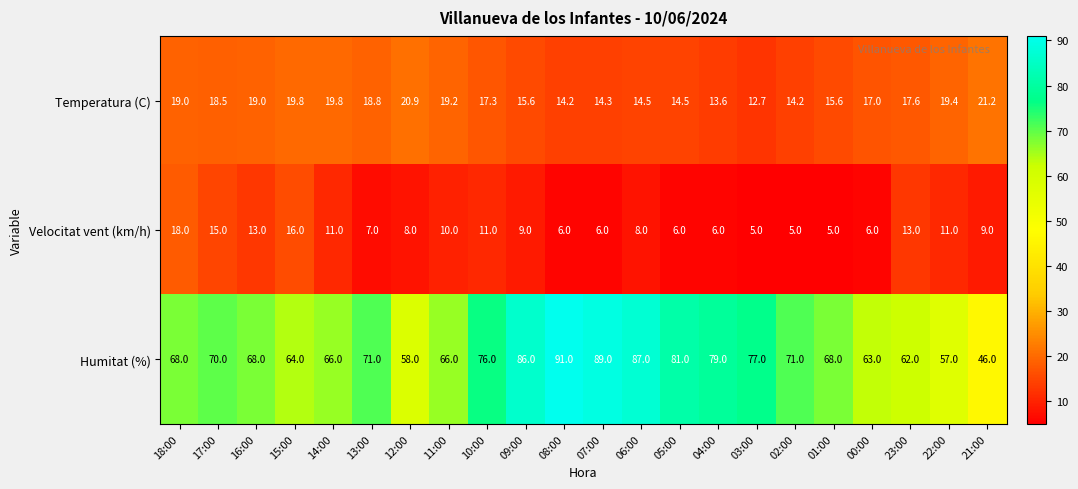

At 22:00, list the series in order from largest to smallest.

Humitat (%), Temperatura (C), Velocitat vent (km/h)